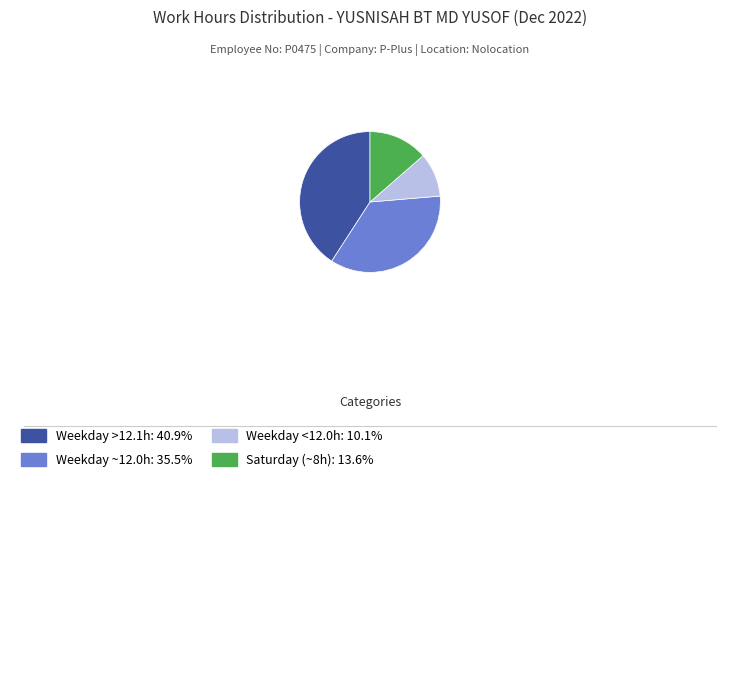

How many slices are in this pie chart?

4